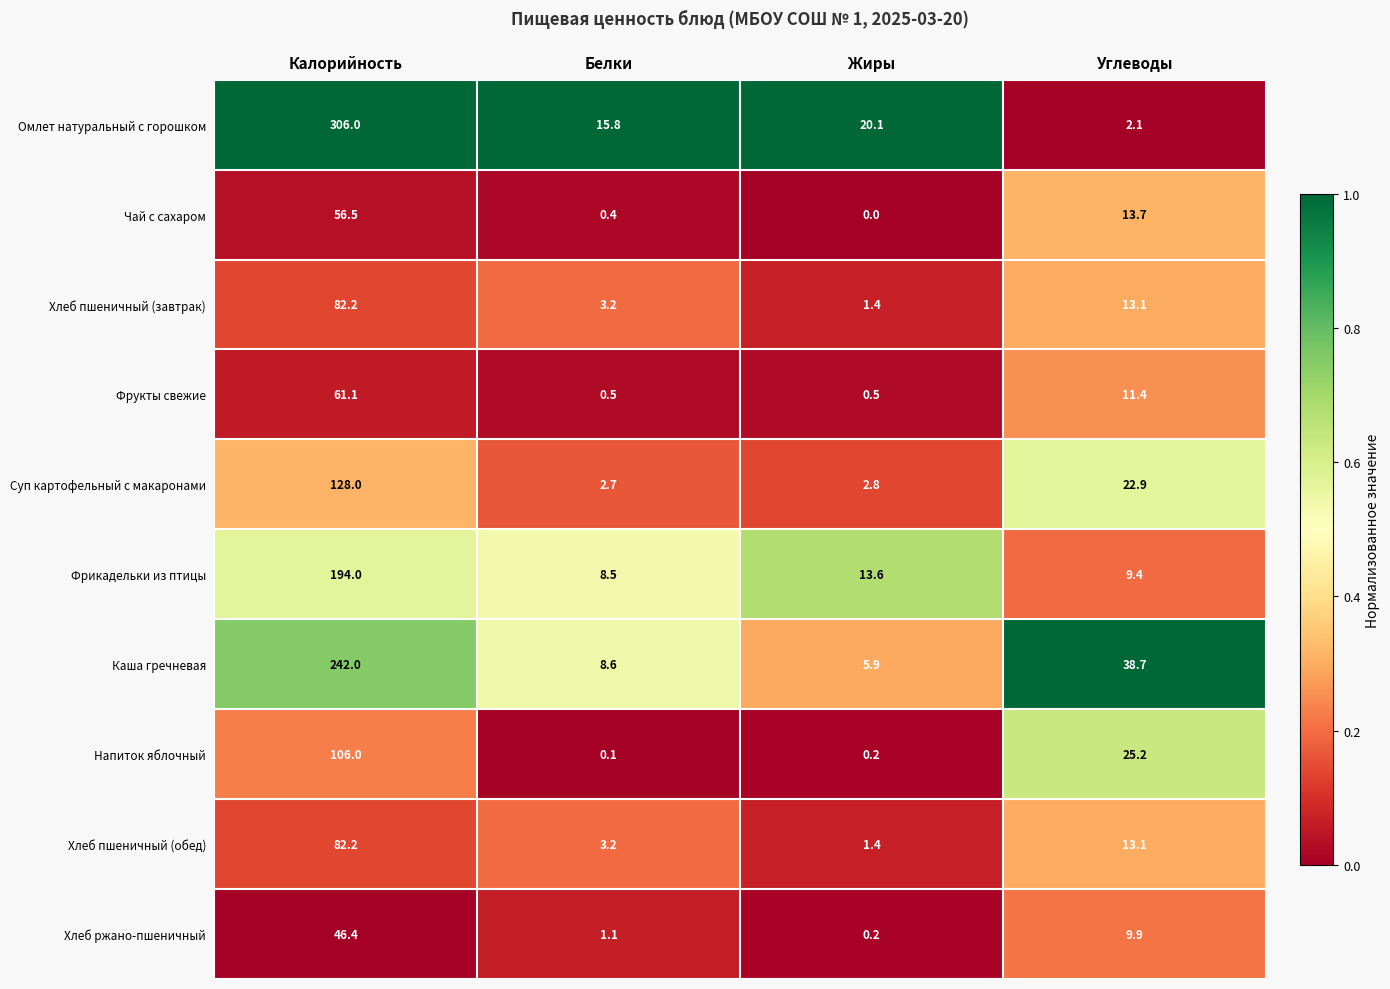

True or false: Фрикадельки из птицы has a value of 3.1 at Белки.

False